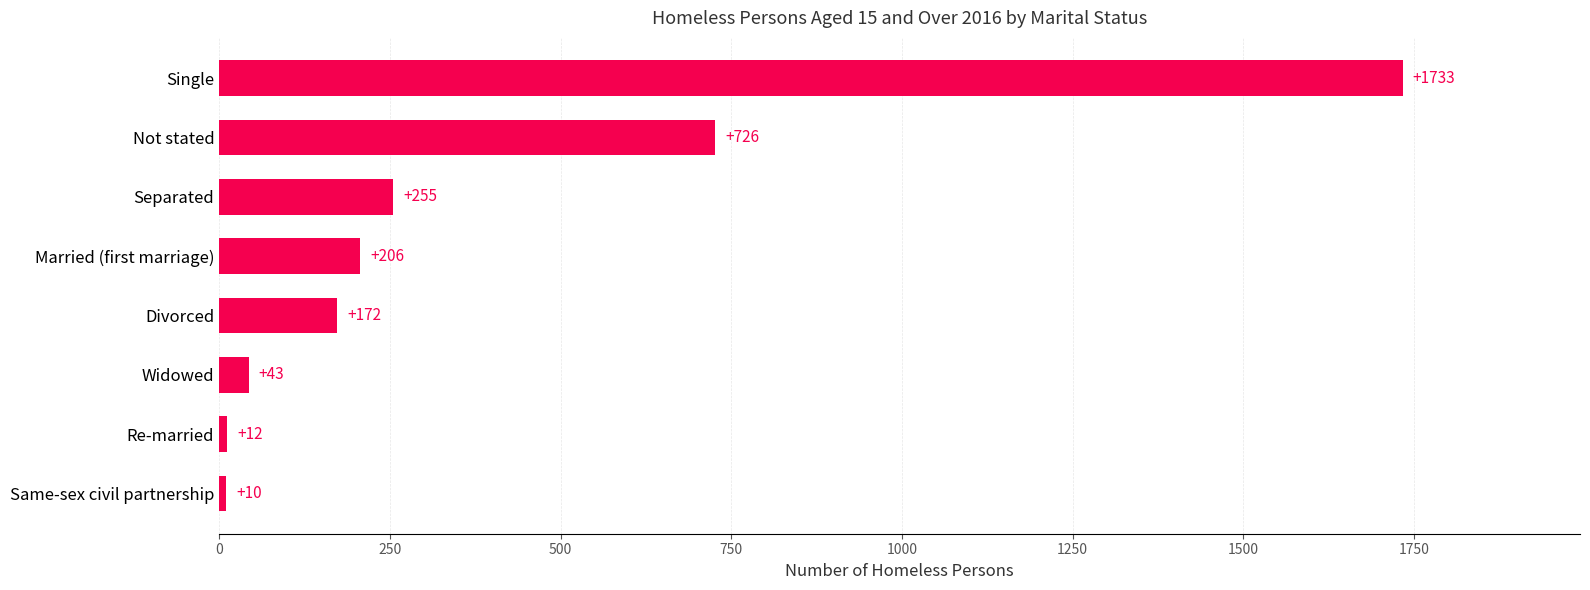

What is the change in value from Same-sex civil partnership to Separated?

+245